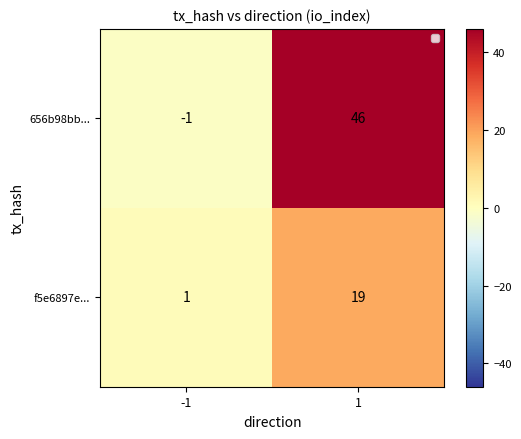

What is the difference between the f5e6897e... values at 1 and -1?

18